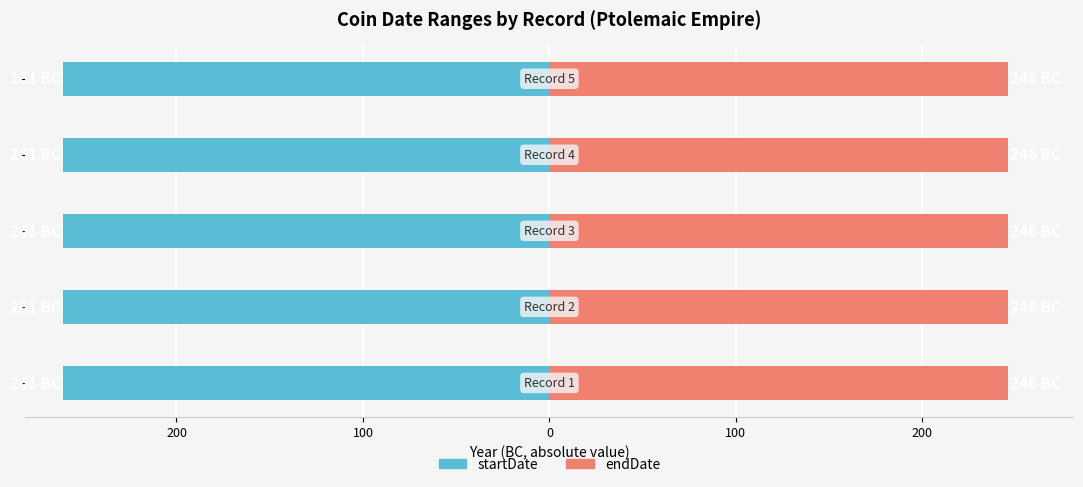

Reading left to right, transcribe all the data shown in this chart.

startDate: Ptolemy II Philadelphus=-261	Ptolemy II Philadelphus=-261	Ptolemy II Philadelphus=-261	Ptolemy II Philadelphus=-261	Ptolemy II Philadelphus=-261
endDate: Ptolemy II Philadelphus=-246	Ptolemy II Philadelphus=-246	Ptolemy II Philadelphus=-246	Ptolemy II Philadelphus=-246	Ptolemy II Philadelphus=-246